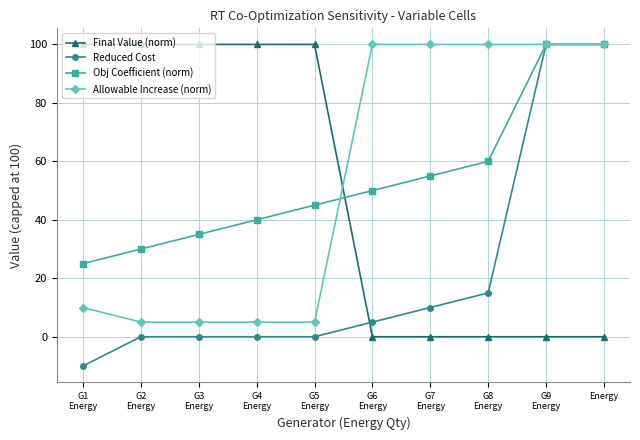

What position from the left is G8
Energy?

8